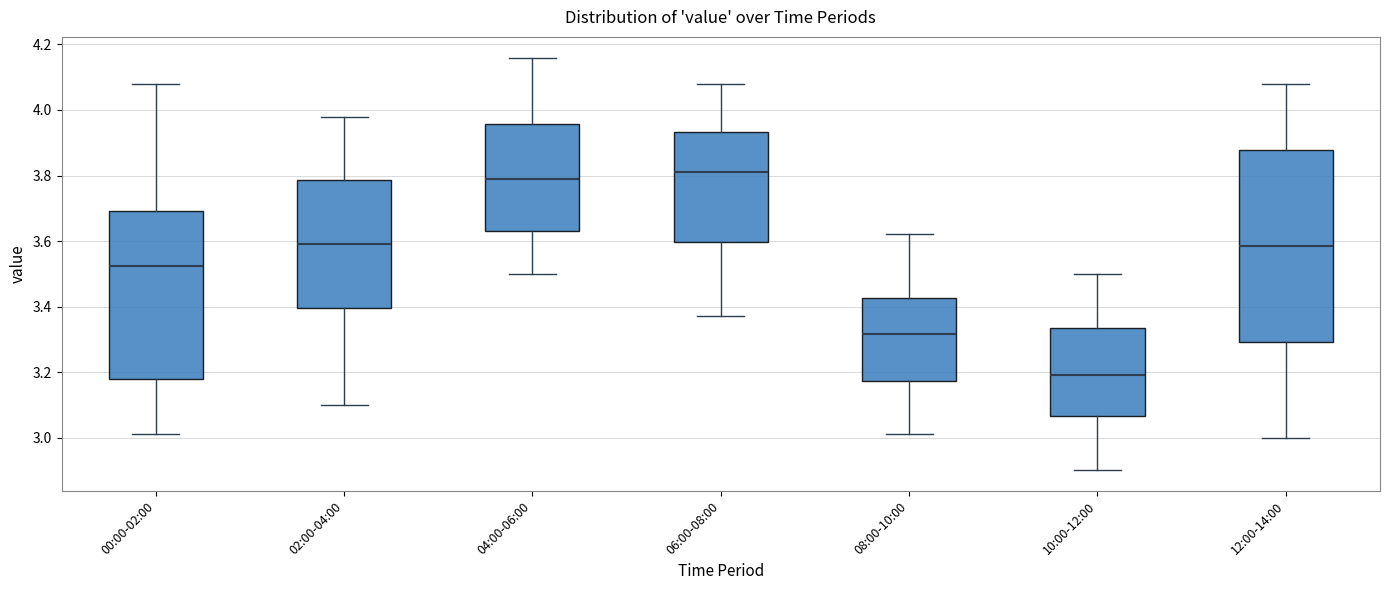

Reading left to right, transcribe this box plot: for each box, give where its median line is, the range the box spans, and where its two whiskers end, as read against the y-axis. The values are not printed on the chart, so give them approximately, as read against the axis.

00:00-02:00: median 3.52, box 3.18 to 3.70, whiskers 3.02 to 4.08
02:00-04:00: median 3.60, box 3.40 to 3.78, whiskers 3.10 to 3.98
04:00-06:00: median 3.80, box 3.64 to 3.96, whiskers 3.50 to 4.16
06:00-08:00: median 3.82, box 3.60 to 3.94, whiskers 3.38 to 4.08
08:00-10:00: median 3.32, box 3.18 to 3.42, whiskers 3.02 to 3.62
10:00-12:00: median 3.20, box 3.06 to 3.34, whiskers 2.90 to 3.50
12:00-14:00: median 3.58, box 3.30 to 3.88, whiskers 3.00 to 4.08